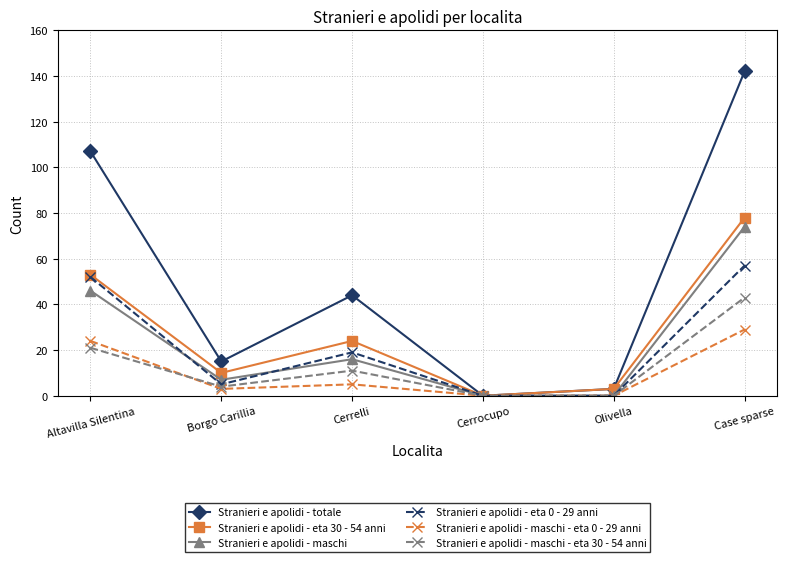

What are all the series names shown in the legend?

Stranieri e apolidi - totale, Stranieri e apolidi - eta 30 - 54 anni, Stranieri e apolidi - maschi, Stranieri e apolidi - eta 0 - 29 anni, Stranieri e apolidi - maschi - eta 0 - 29 anni, Stranieri e apolidi - maschi - eta 30 - 54 anni